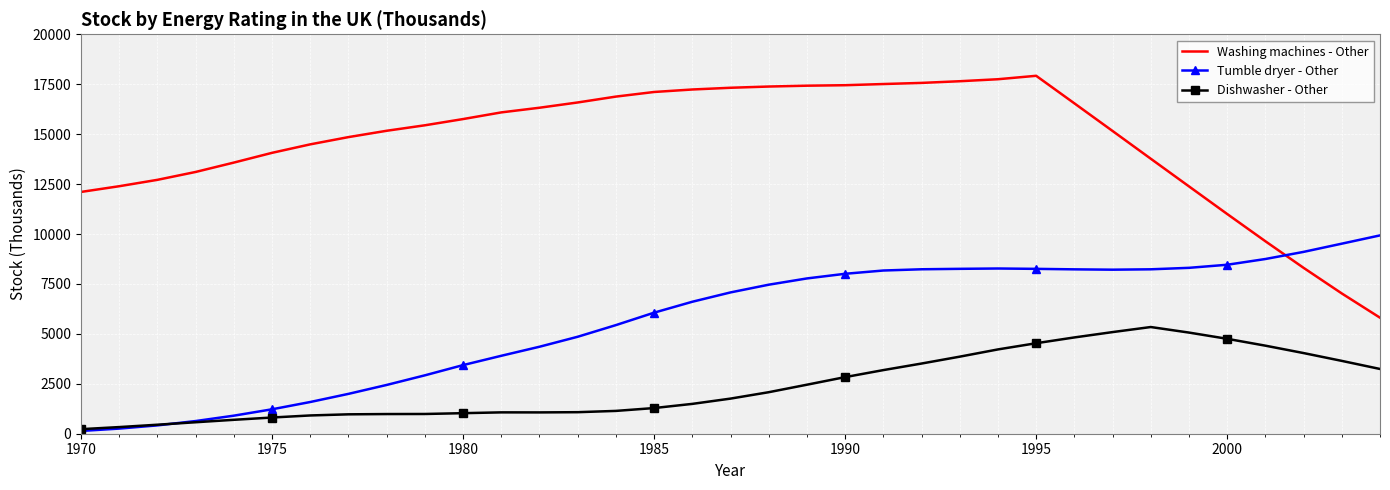

Which series has the largest total across all categories?

Washing machines - Other